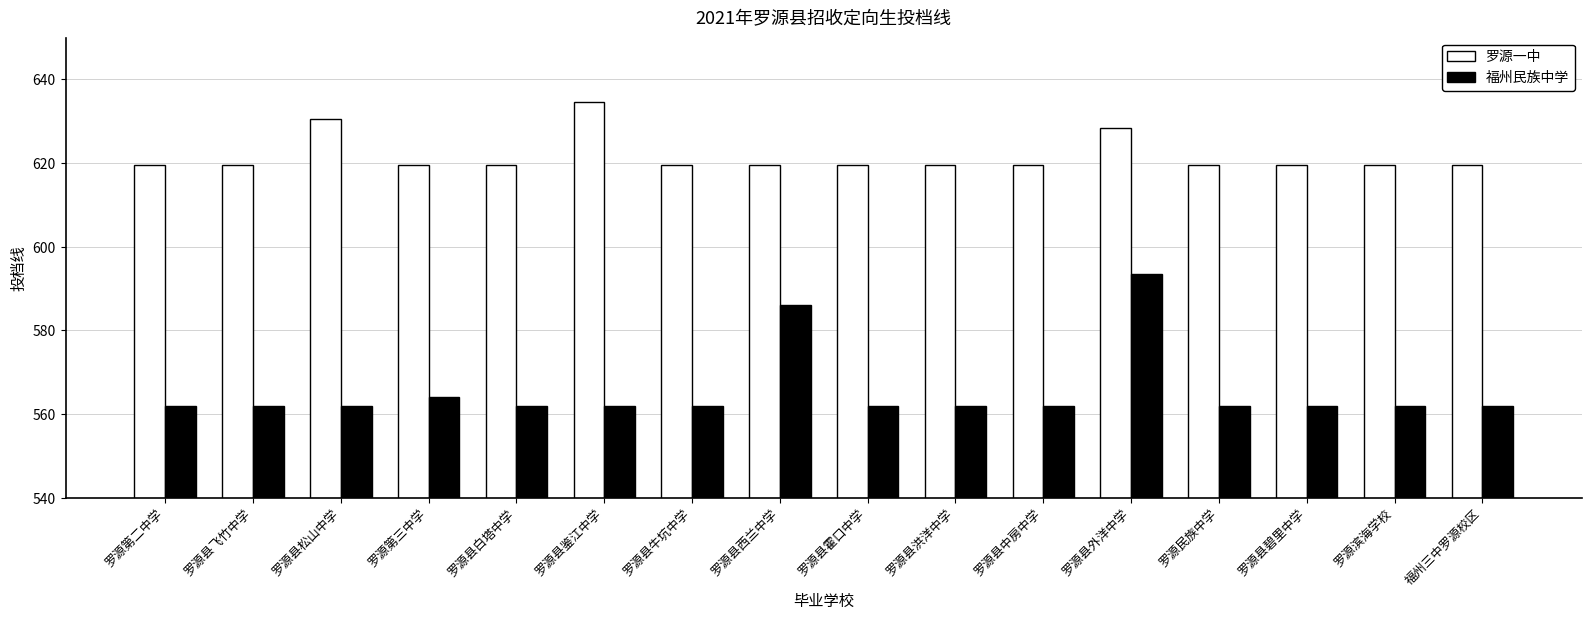

Reading left to right, what are all the values shown in this chart?

罗源一中: 619.5	619.5	630.5	619.5	619.5	634.5	619.5	619.5	619.5	619.5	619.5	628.5	619.5	619.5	619.5	619.5
福州民族中学: 562.0	562.0	562.0	564.0	562.0	562.0	562.0	586.0	562.0	562.0	562.0	593.5	562.0	562.0	562.0	562.0